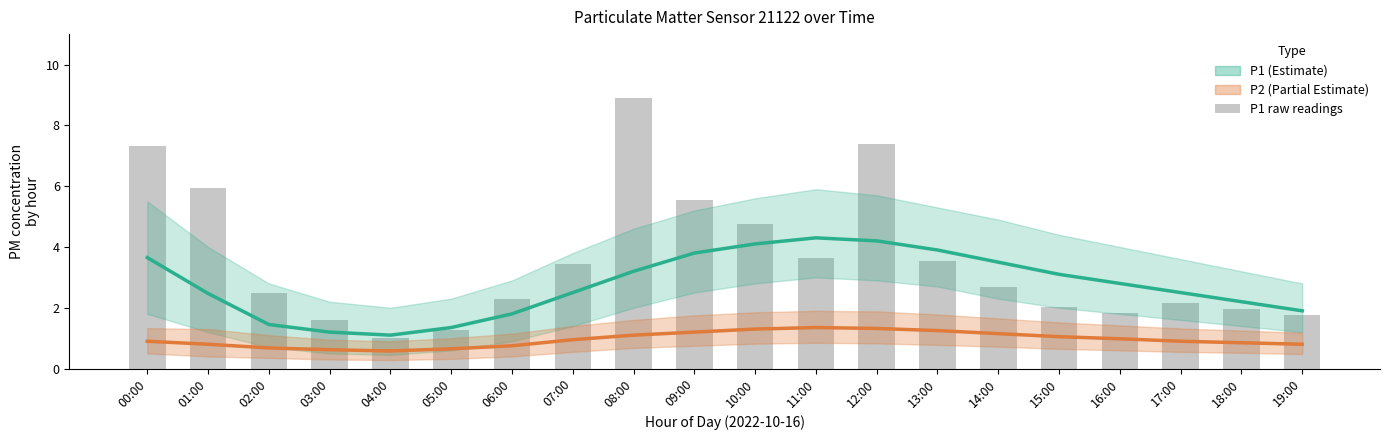

What is the difference between the P1 (Estimate) values at 03:00 and 09:00?

2.6